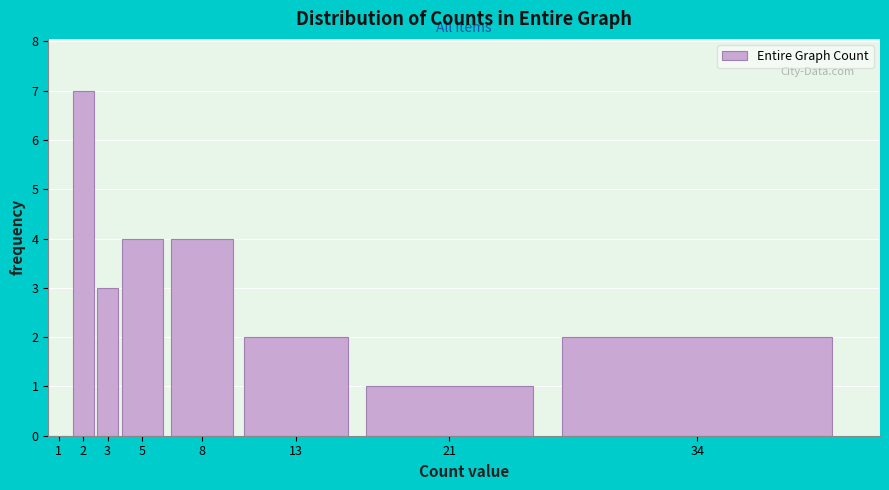

Reading right to left, what are all the values shown in this chart?

34=2	21=1	13=2	8=4	5=4	3=3	2=7	1=0